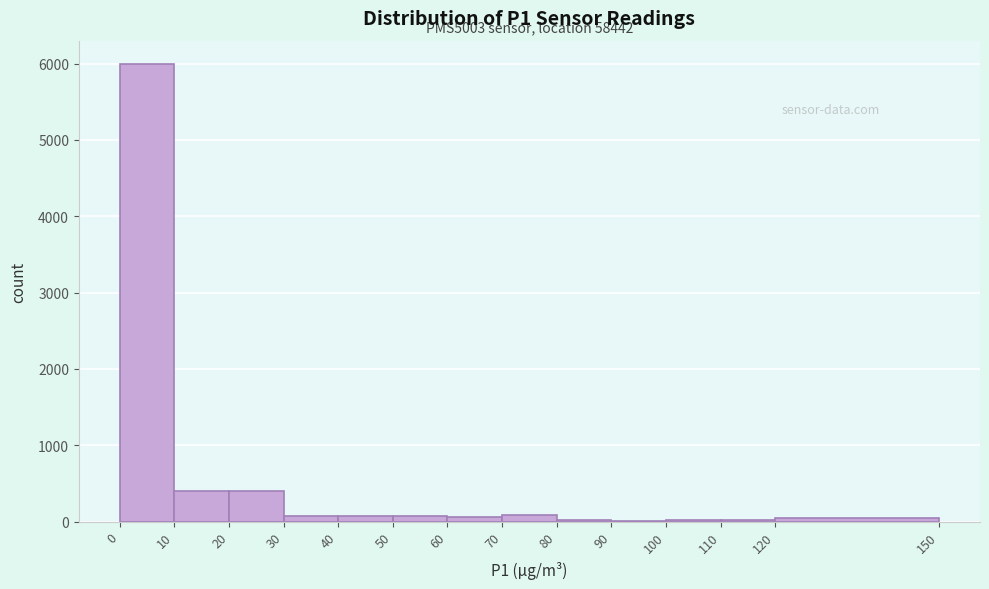

Which range on the x-axis has the tallest bar?

0 to 10